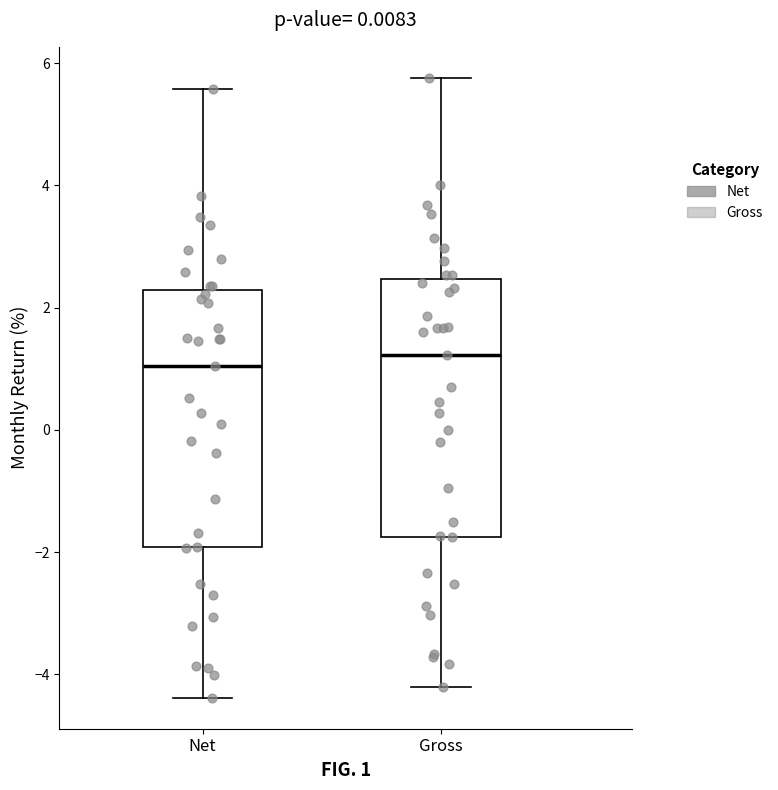

Where does the median line of the box for Net sit on the y-axis? The values are not printed on the chart, so give them approximately, as read against the axis.

1.0